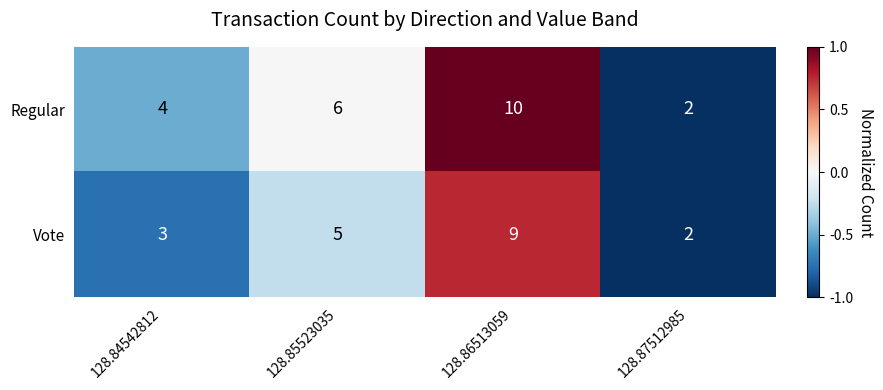

How many values in the Vote series are below 5?

2